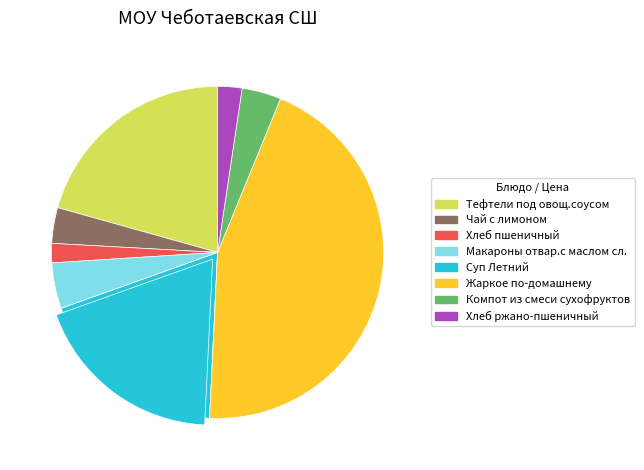

Rank the categories by value from lowest to highest.

Хлеб пшеничный, Хлеб ржано-пшеничный, Чай с лимоном, Компот из смеси сухофруктов, Макароны отвар.с маслом сл., Суп Летний, Тефтели под овощ.соусом, Жаркое по-домашнему